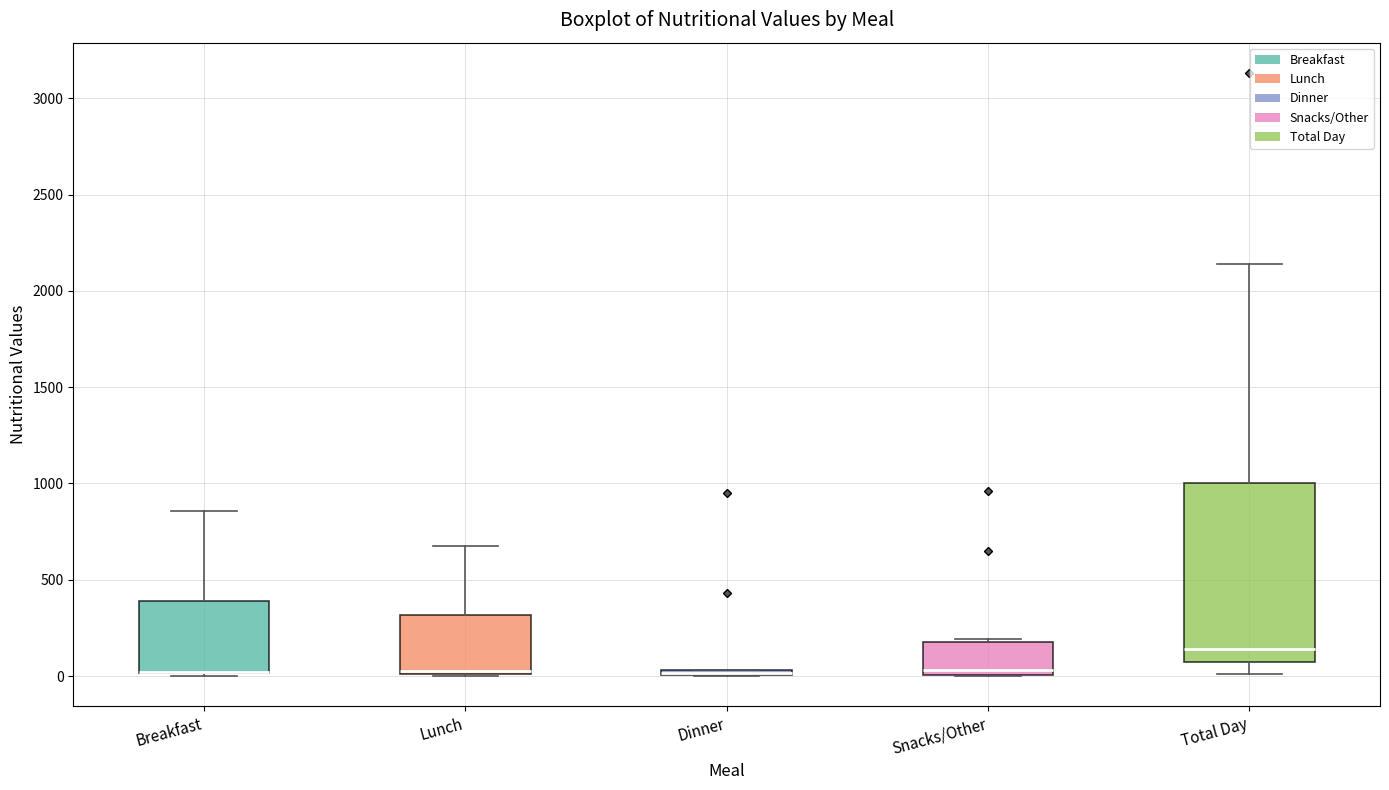

Which box is the tallest, from its lower edge to its upper edge?

Total Day